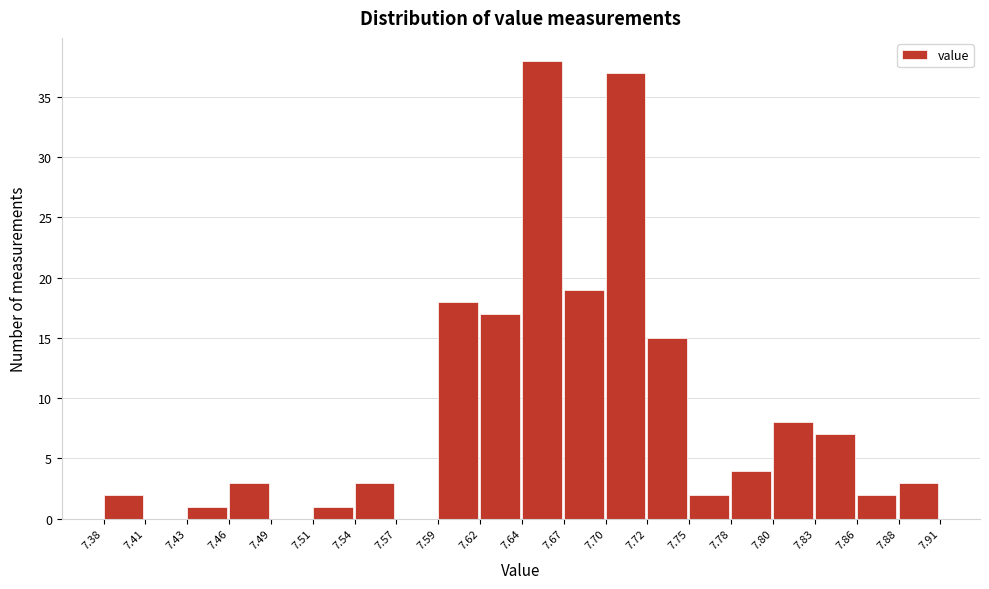

Over which range of the x-axis is the bar tallest?

7.64 to 7.67